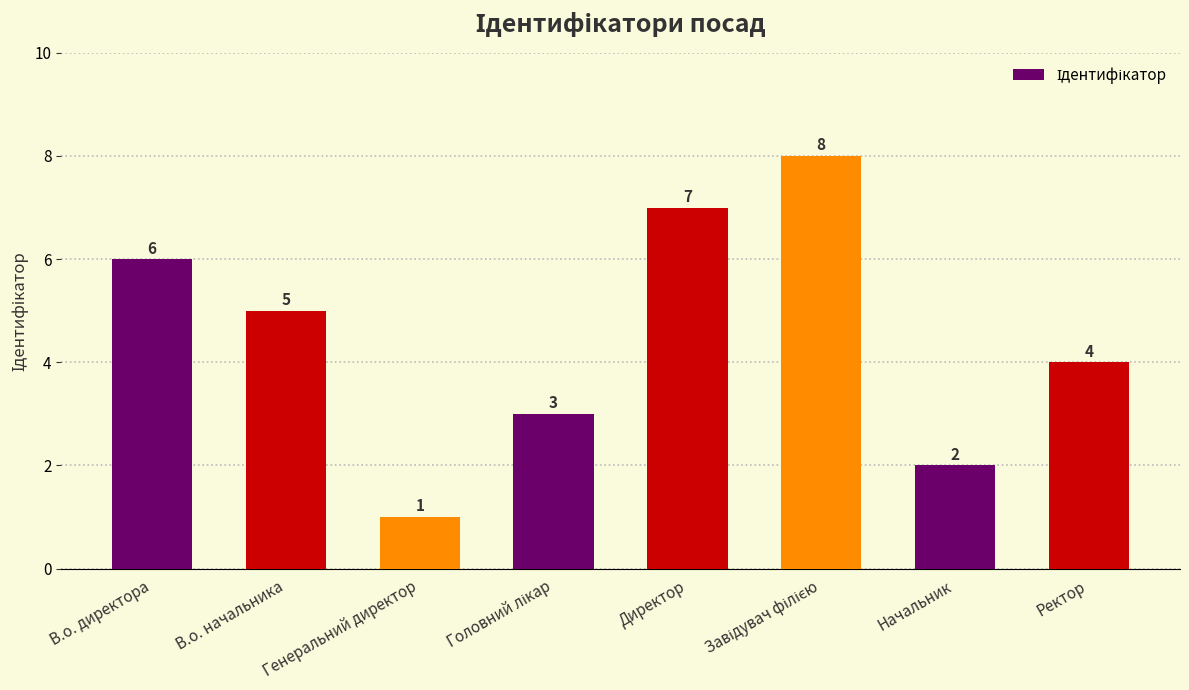

Approximately how many times larger is the value at Директор compared to В.о. начальника?

1.4